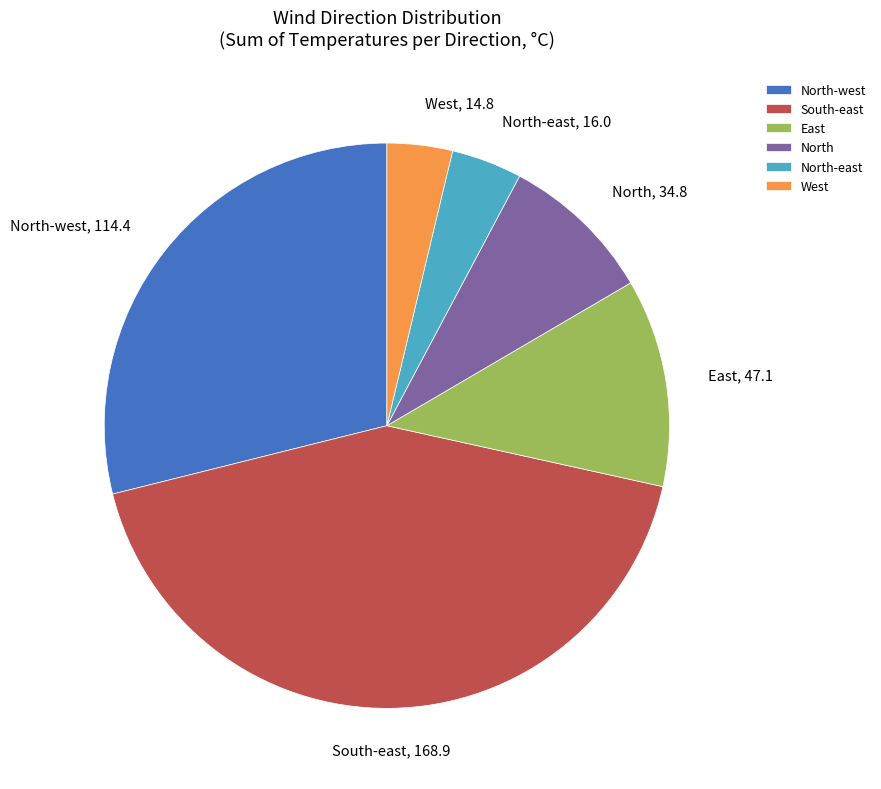

Which category has the biggest portion of the pie?

South-east